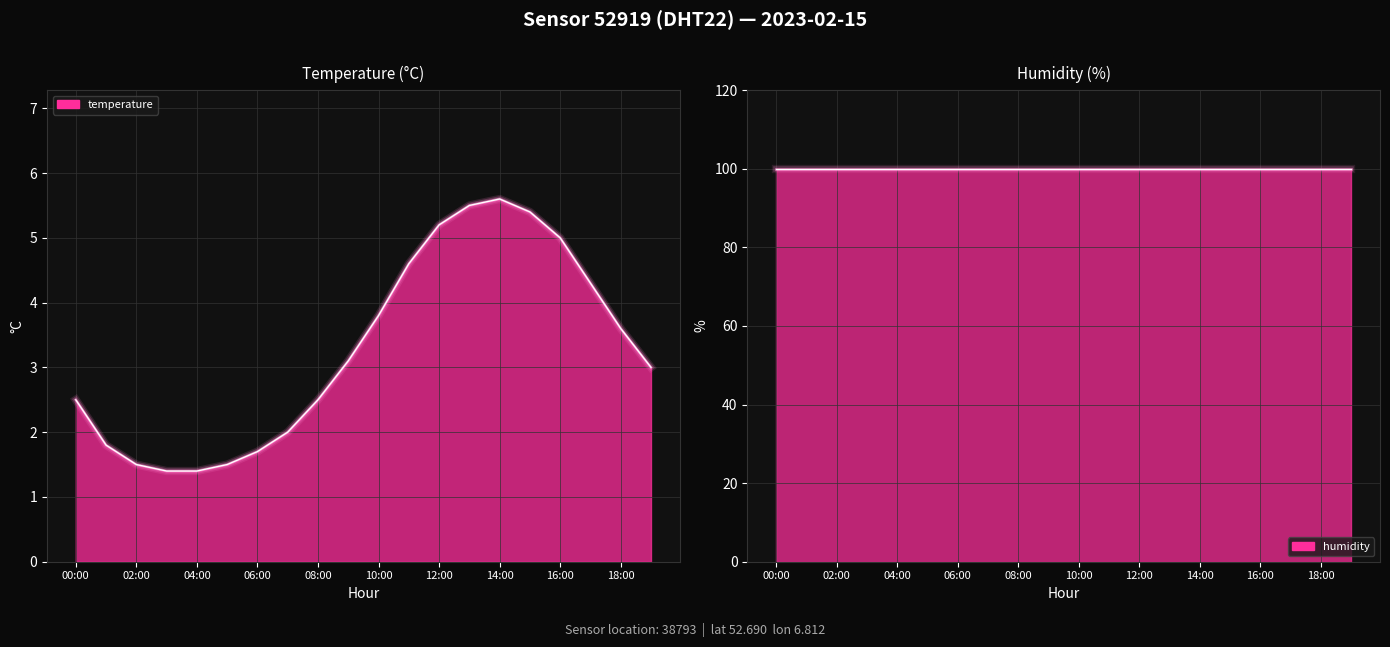

What is the label of the 19th point from the left?

18:00